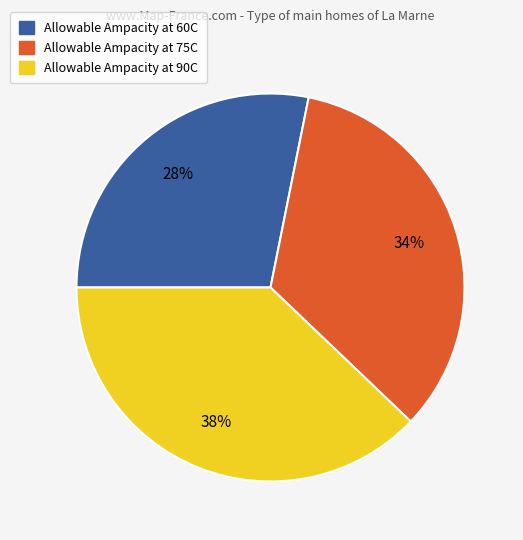

To the nearest percent, what is the difference between the Allowable Ampacity at 90C and Allowable Ampacity at 75C slice percentages?

4%